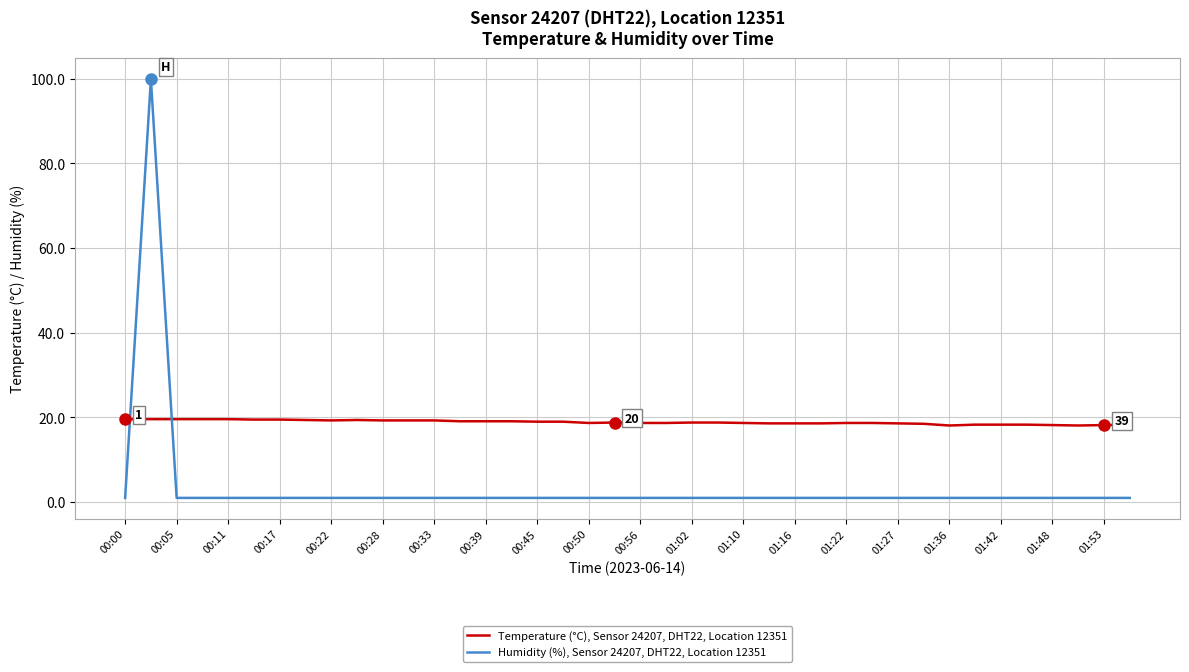

What is the smallest value displayed?

1.0